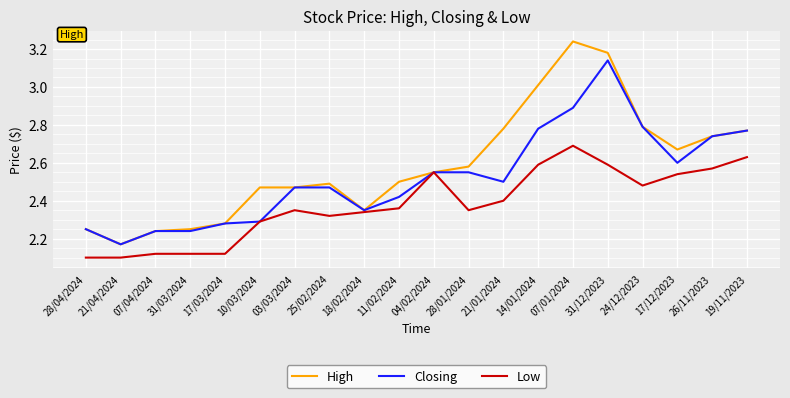

What are all the series names shown in the legend?

High, Closing, Low